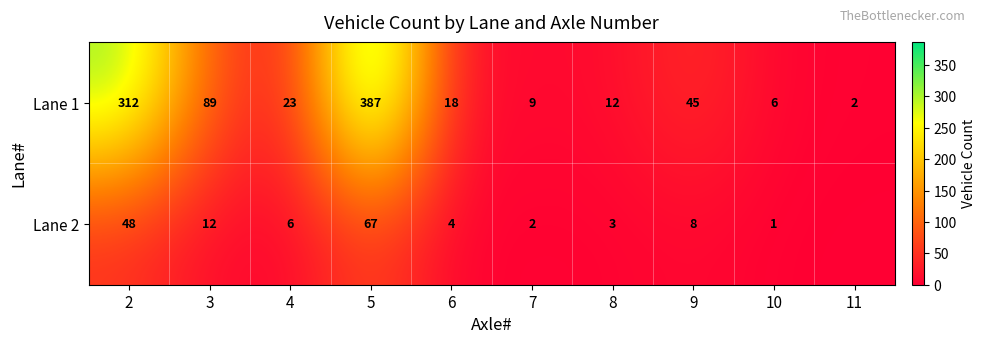

Rank the categories by Lane 1 value from lowest to highest.

11, 10, 7, 8, 6, 4, 9, 3, 2, 5